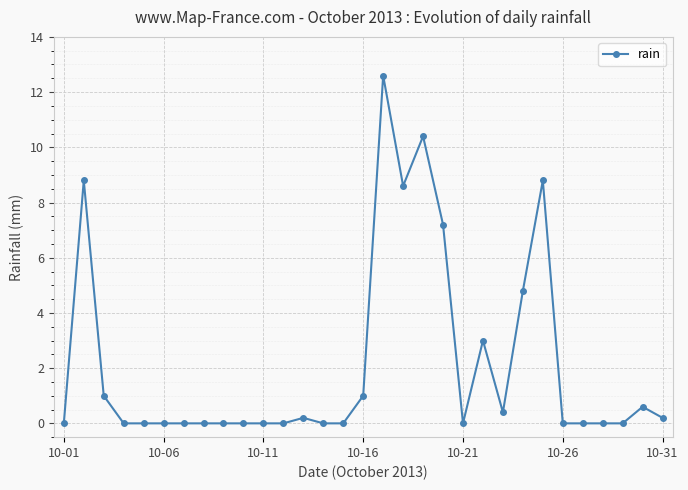

What is the difference between the second highest and second lowest values?

10.4